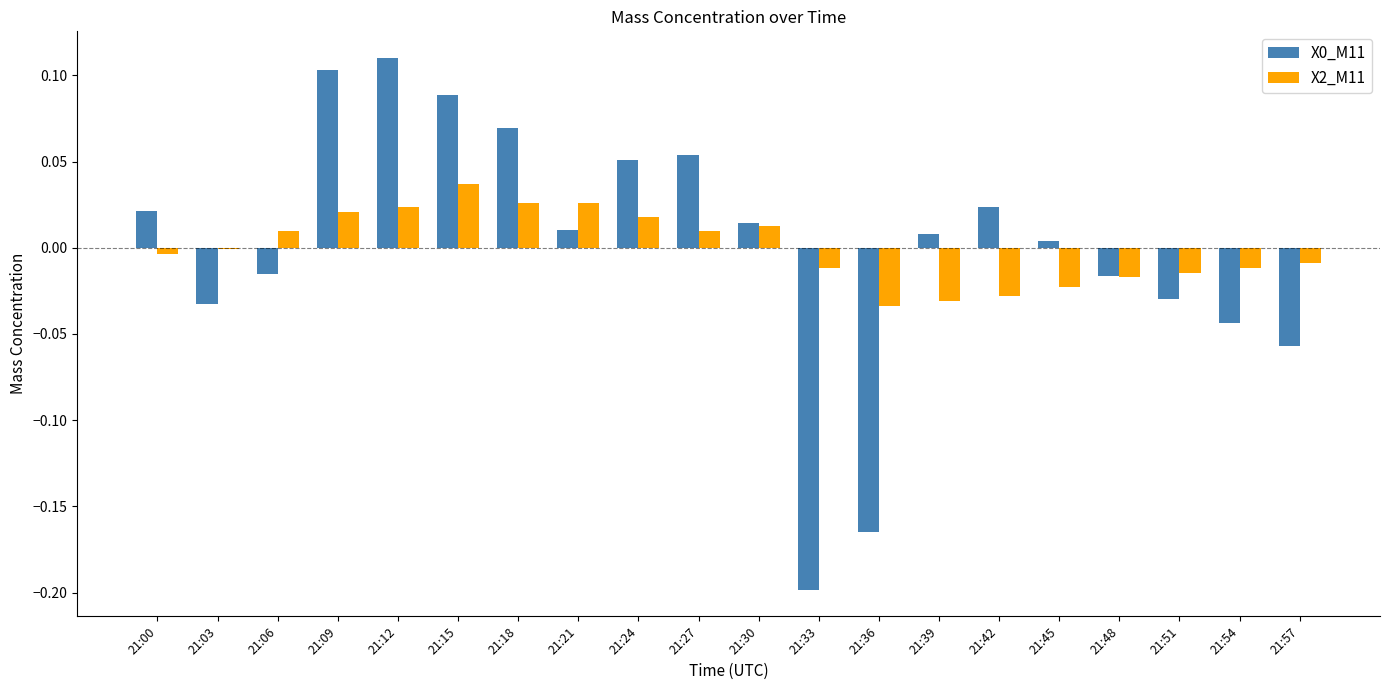

Which label corresponds to the largest value in the chart?

21:12